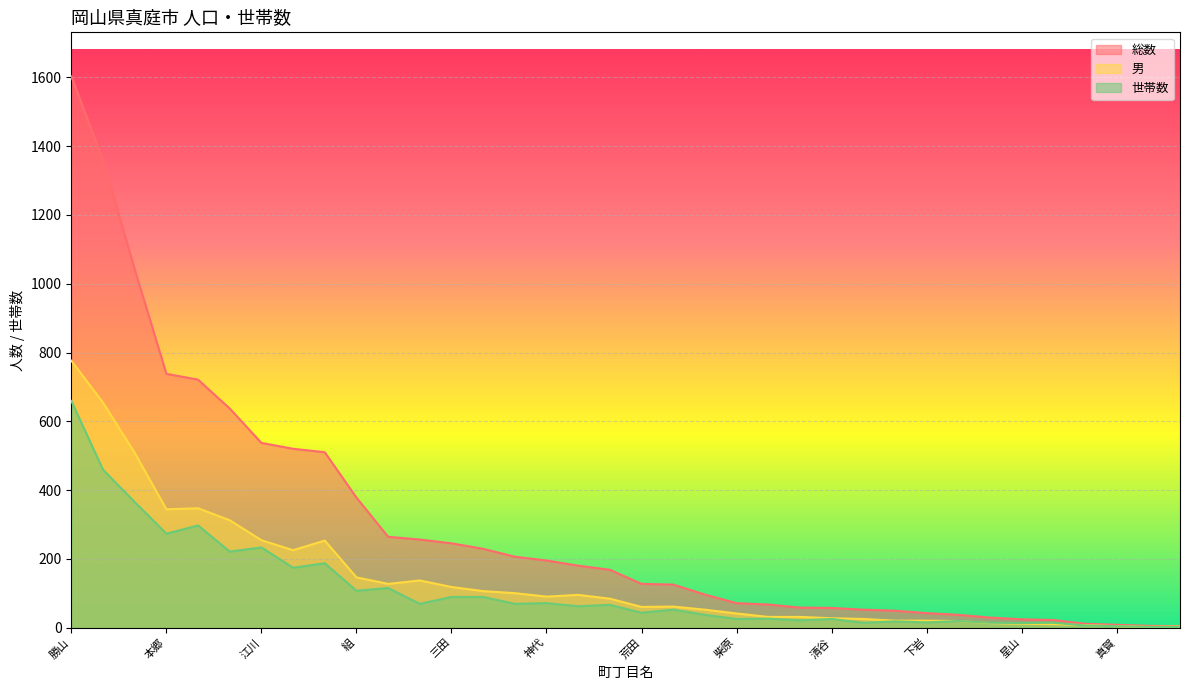

Reading left to right, extract all data points from this chart.

総数: 上中津井=520	下中津井=510	下呰部=721	上呰部=206	阿口=168	上水田=1359	宮地=637	山田=229	五名=256	勝山=1603	本郷=738	三田=245	福谷=67	江川=537	荒田=127	後谷畝=22	神代=195	組=378	横部=125	神庭=96	菅谷=4	竹原=5	星山=24	正吉=49	岡=52	柴原=71	山久世=180	真賀=8	見尾=58	月田=1042	若代=264	下岩=42	清谷=57	曲り=29	古呂々尾中=37	野=11
男: 上中津井=225	下中津井=253	下呰部=347	上呰部=100	阿口=84	上水田=654	宮地=312	山田=106	五名=137	勝山=776	本郷=344	三田=118	福谷=31	江川=254	荒田=60	後谷畝=10	神代=90	組=146	横部=61	神庭=52	菅谷=3	竹原=2	星山=11	正吉=20	岡=25	柴原=41	山久世=95	真賀=4	見尾=31	月田=508	若代=127	下岩=20	清谷=27	曲り=13	古呂々尾中=19	野=7
世帯数: 上中津井=174	下中津井=187	下呰部=297	上呰部=69	阿口=66	上水田=459	宮地=221	山田=89	五名=69	勝山=659	本郷=273	三田=89	福谷=26	江川=233	荒田=43	後谷畝=14	神代=71	組=107	横部=52	神庭=37	菅谷=2	竹原=2	星山=13	正吉=18	岡=14	柴原=25	山久世=62	真賀=4	見尾=21	月田=365	若代=115	下岩=15	清谷=25	曲り=14	古呂々尾中=19	野=6